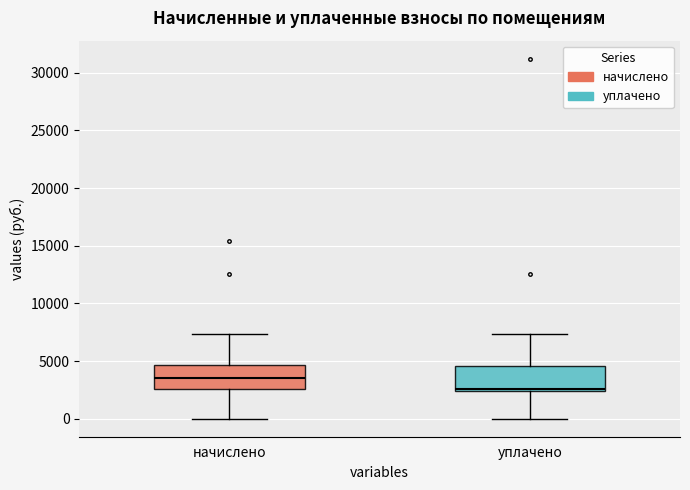

Which box's median line is the lowest?

уплачено